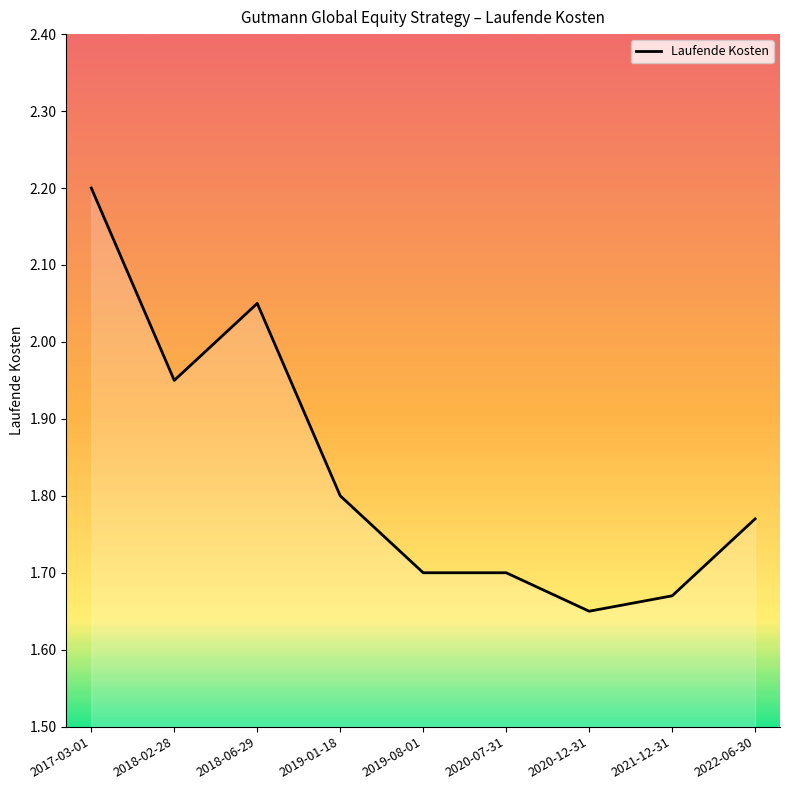

True or false: the data has more than 0 interior local peaks.

True